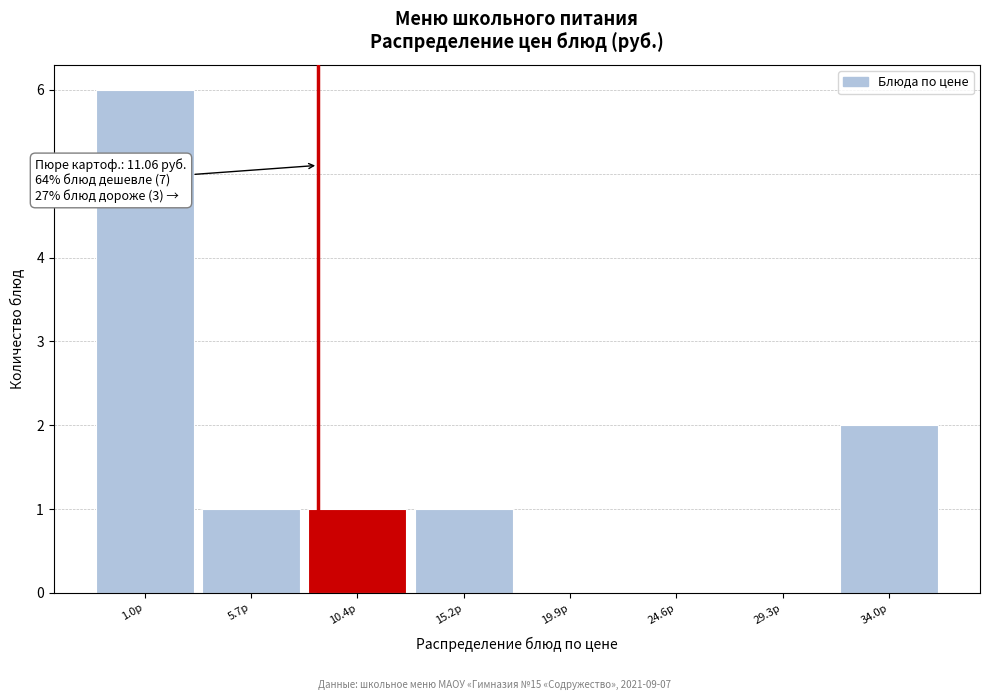

Reading right to left, list all the values displayed in this chart.

34.0р=2	29.3р=0	24.6р=0	19.9р=0	15.2р=1	10.4р=1	5.7р=1	1.0р=6